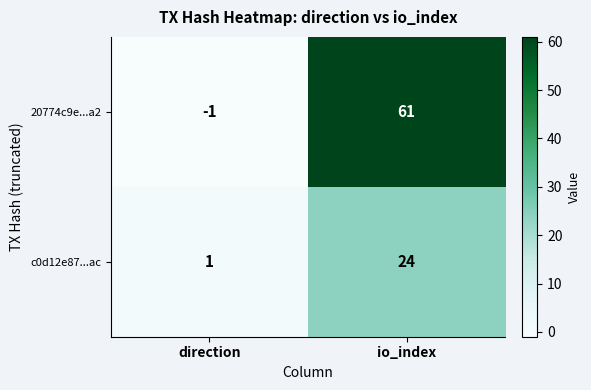

At how many categories does at least one series exceed 45?

1